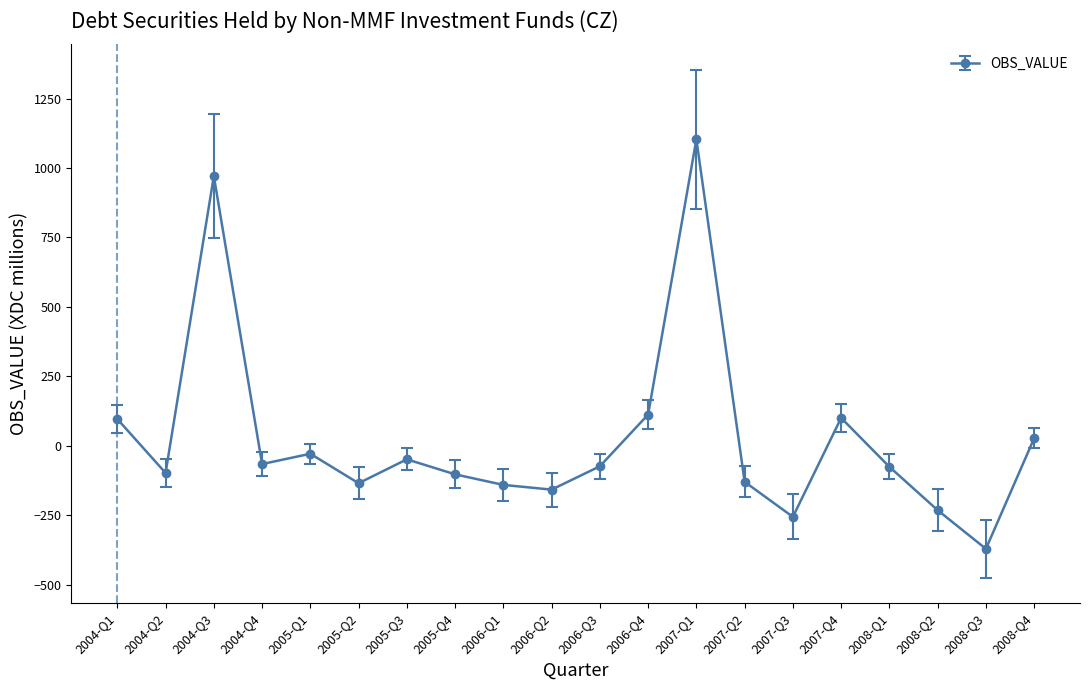

What is the label of the 12th point from the left?

2006-Q4